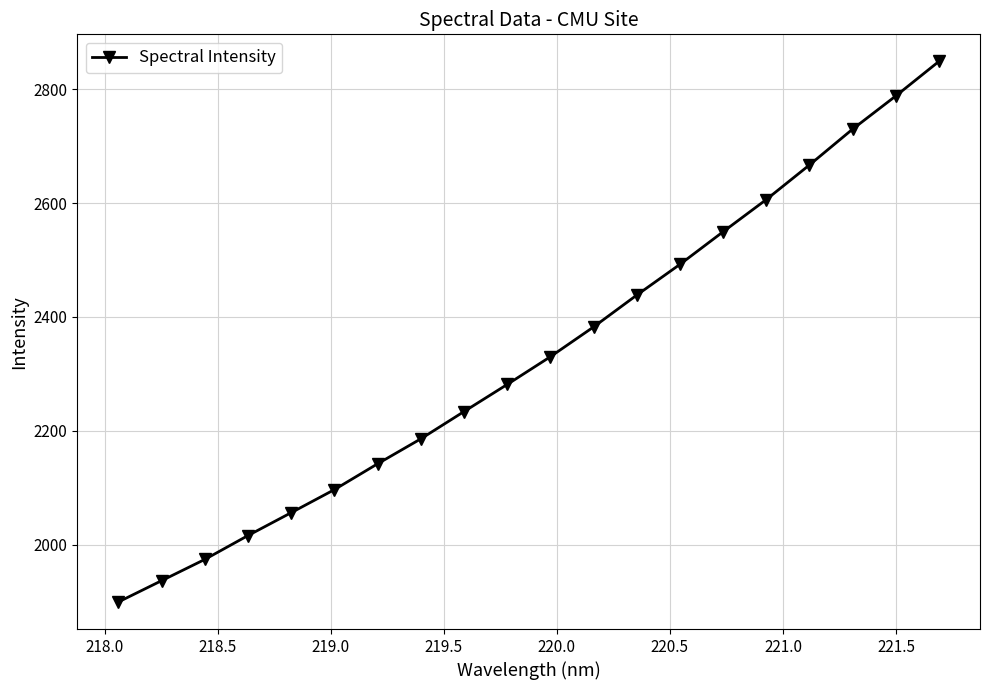

What is the greatest value displayed?

2849.3